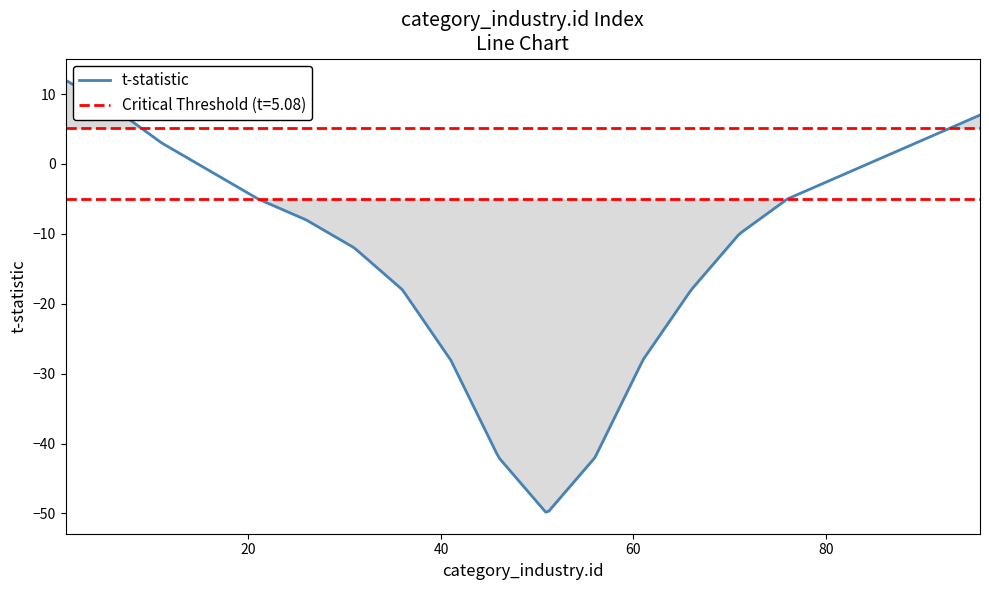

How many distinct data groups are displayed?

2